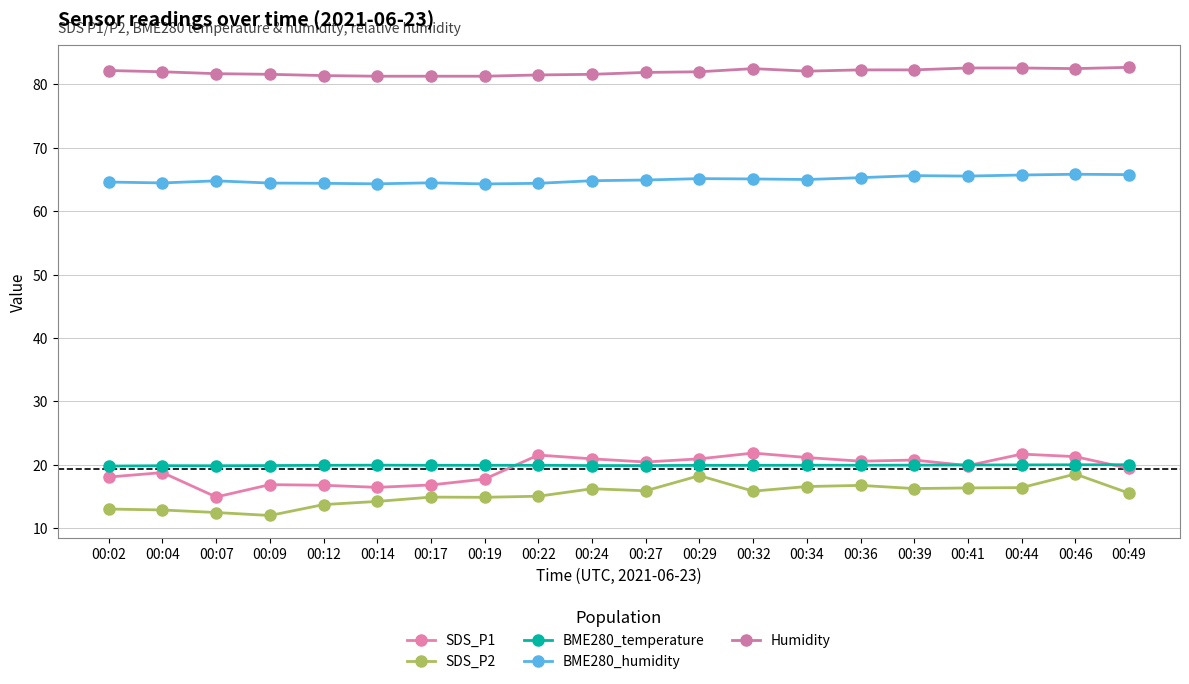

Count the number of data series in this chart.

5